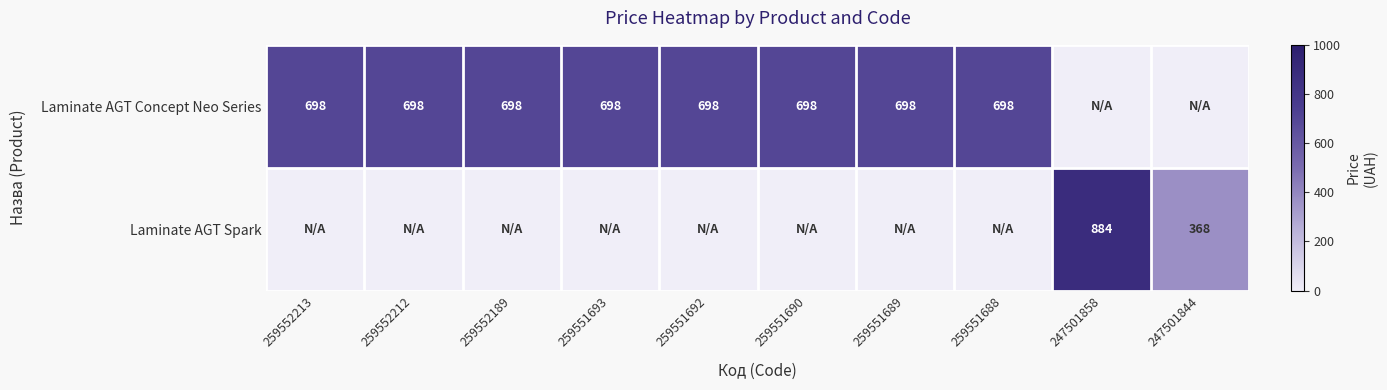

What is the sum of the Laminate AGT Concept Neo Series values at 259552213 and 259551692?

1396